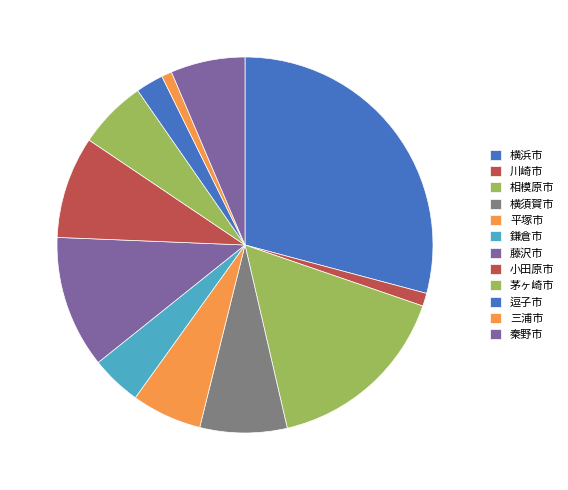

Rank the categories by value from highest to lowest.

横浜市, 相模原市, 藤沢市, 小田原市, 横須賀市, 秦野市, 平塚市, 茅ヶ崎市, 鎌倉市, 逗子市, 川崎市, 三浦市